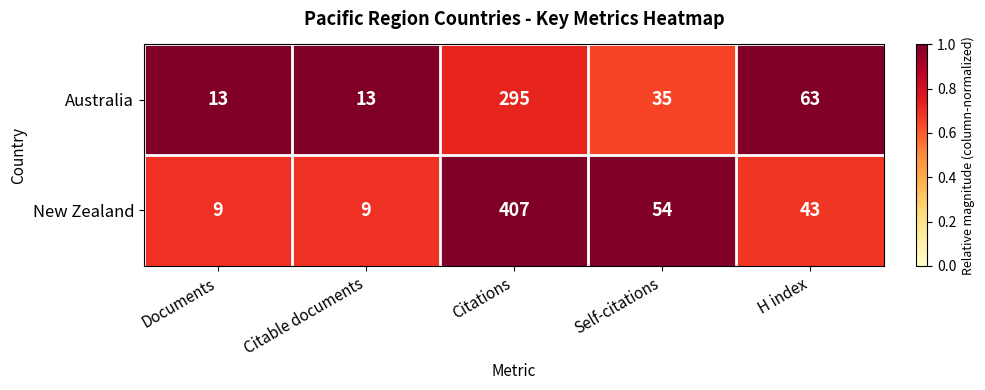

What is the minimum value shown in the chart?

9